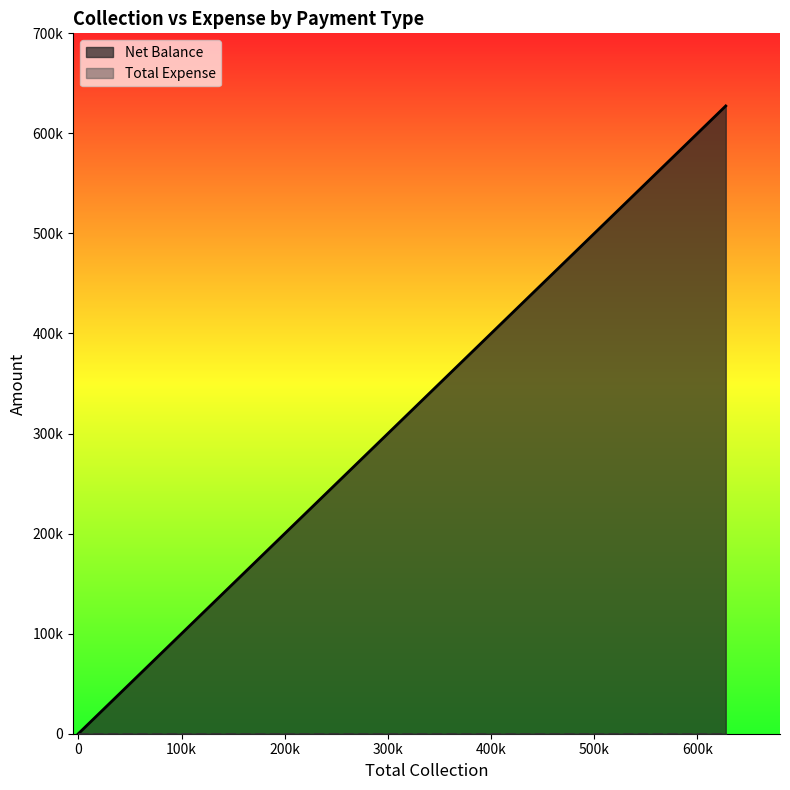

What are all the series names shown in the legend?

Net Balance, Total Expense